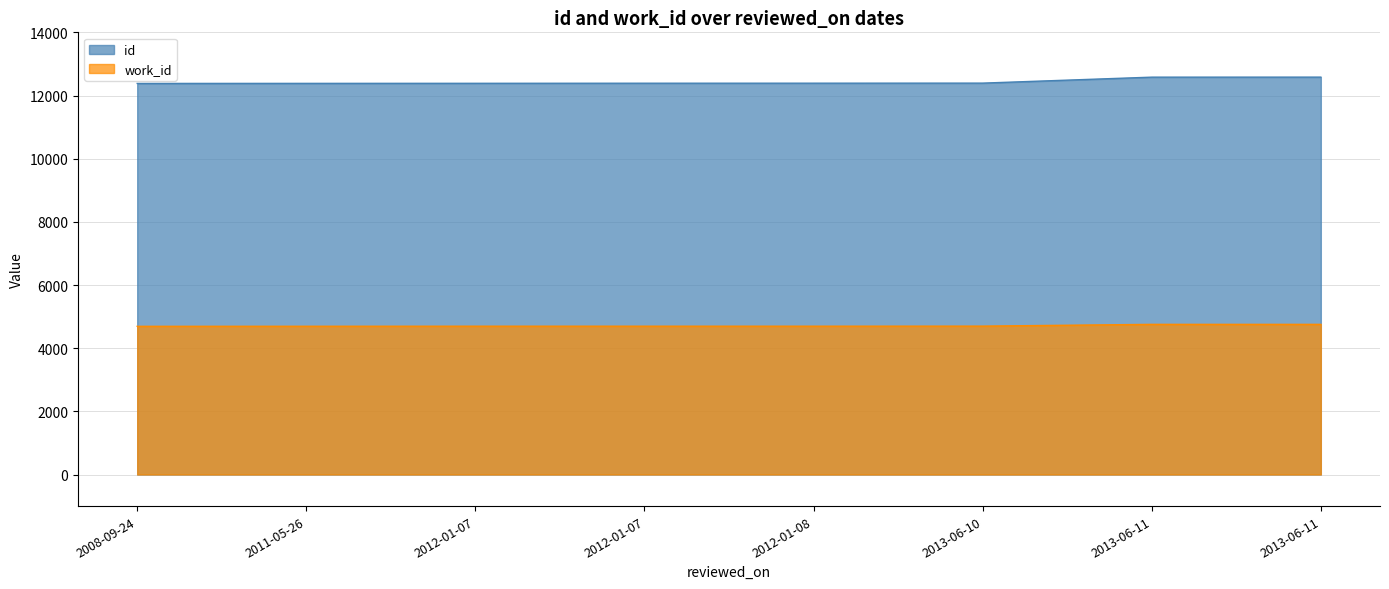

What is the value of the work_id point at the 3rd from the left?

4696